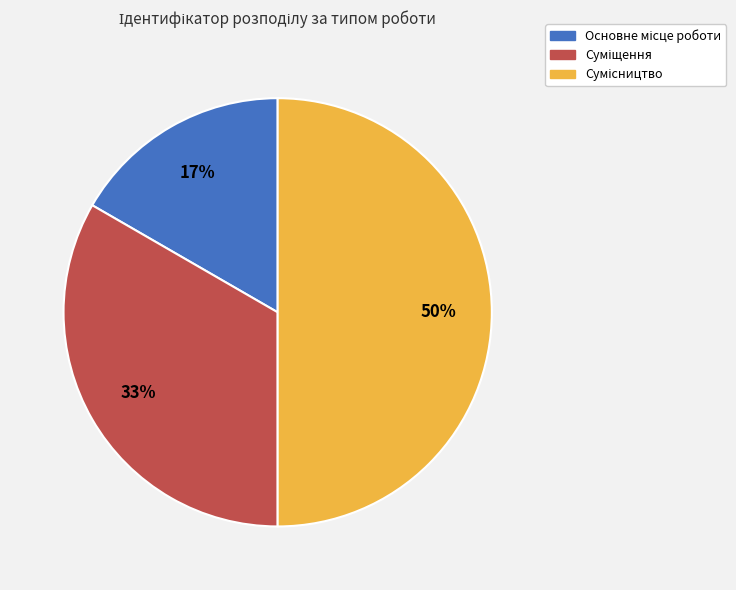

To the nearest percent, what is the average slice percentage?

33%